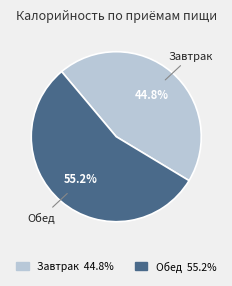

Does any single category account for the majority?

Yes